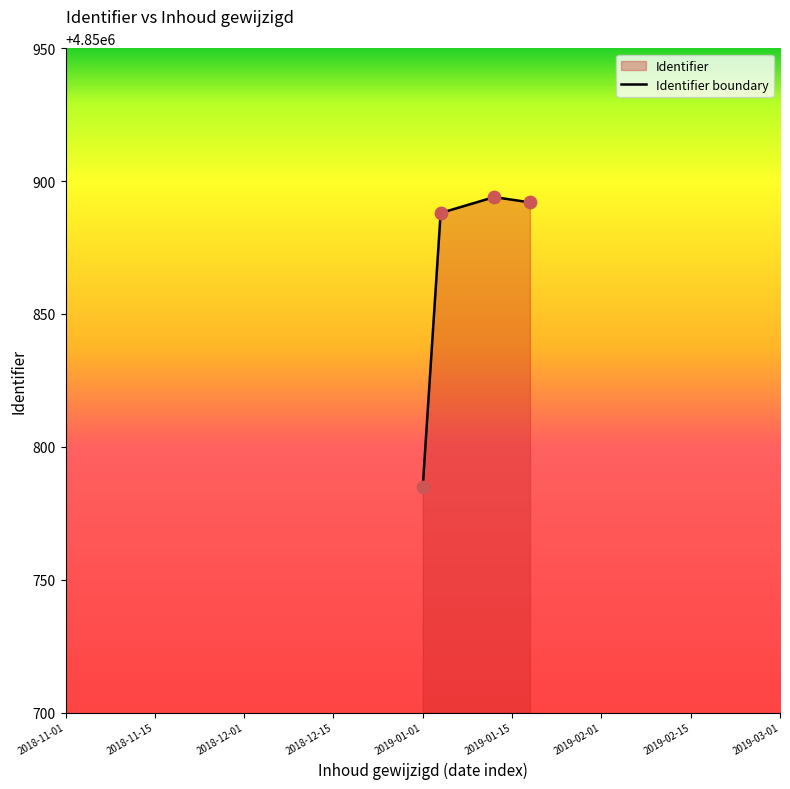

Approximately how many times larger is the value at 2019-01-07 compared to 2018-11-27?

1.0